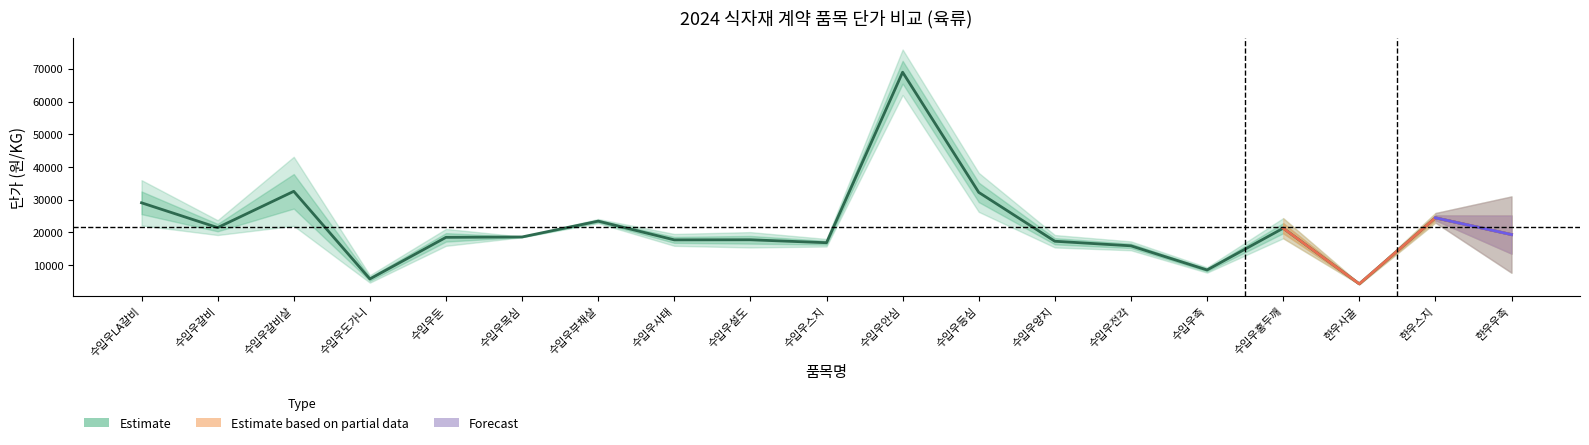

What is the greatest value displayed?

75910